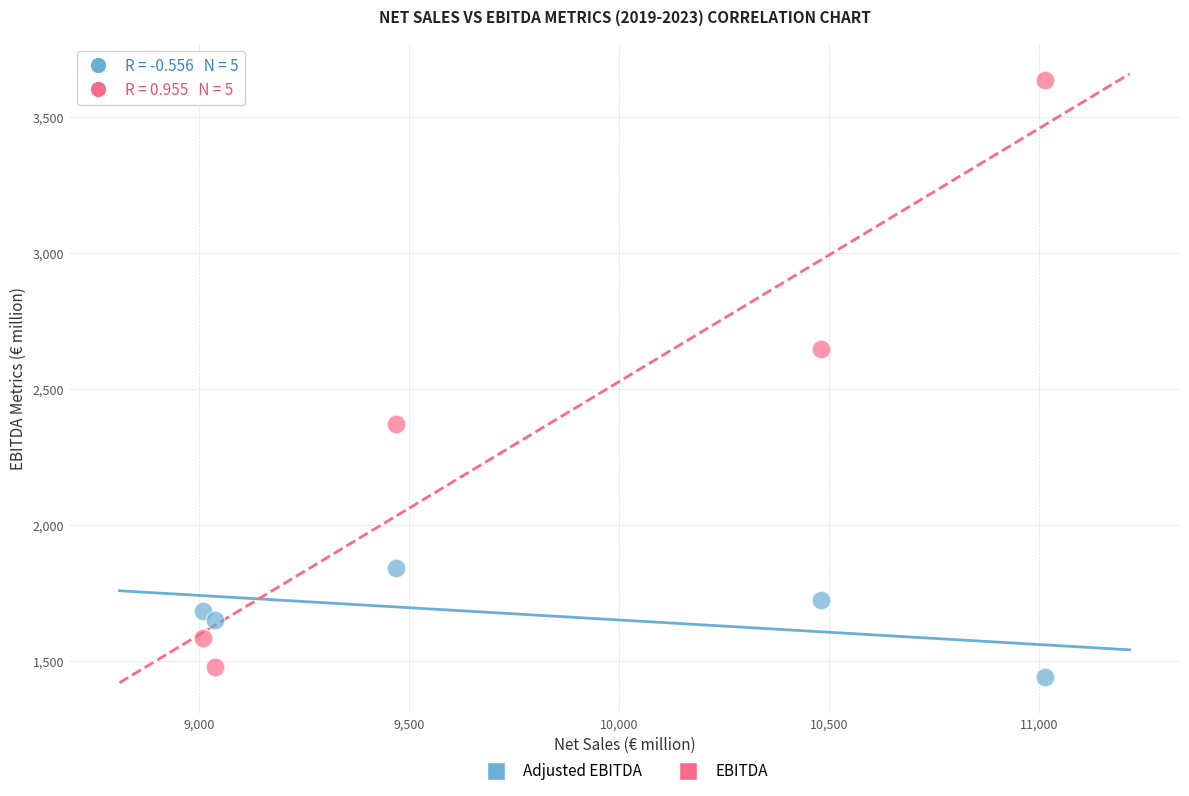

Which series has the widest spread of Y values?

EBITDA